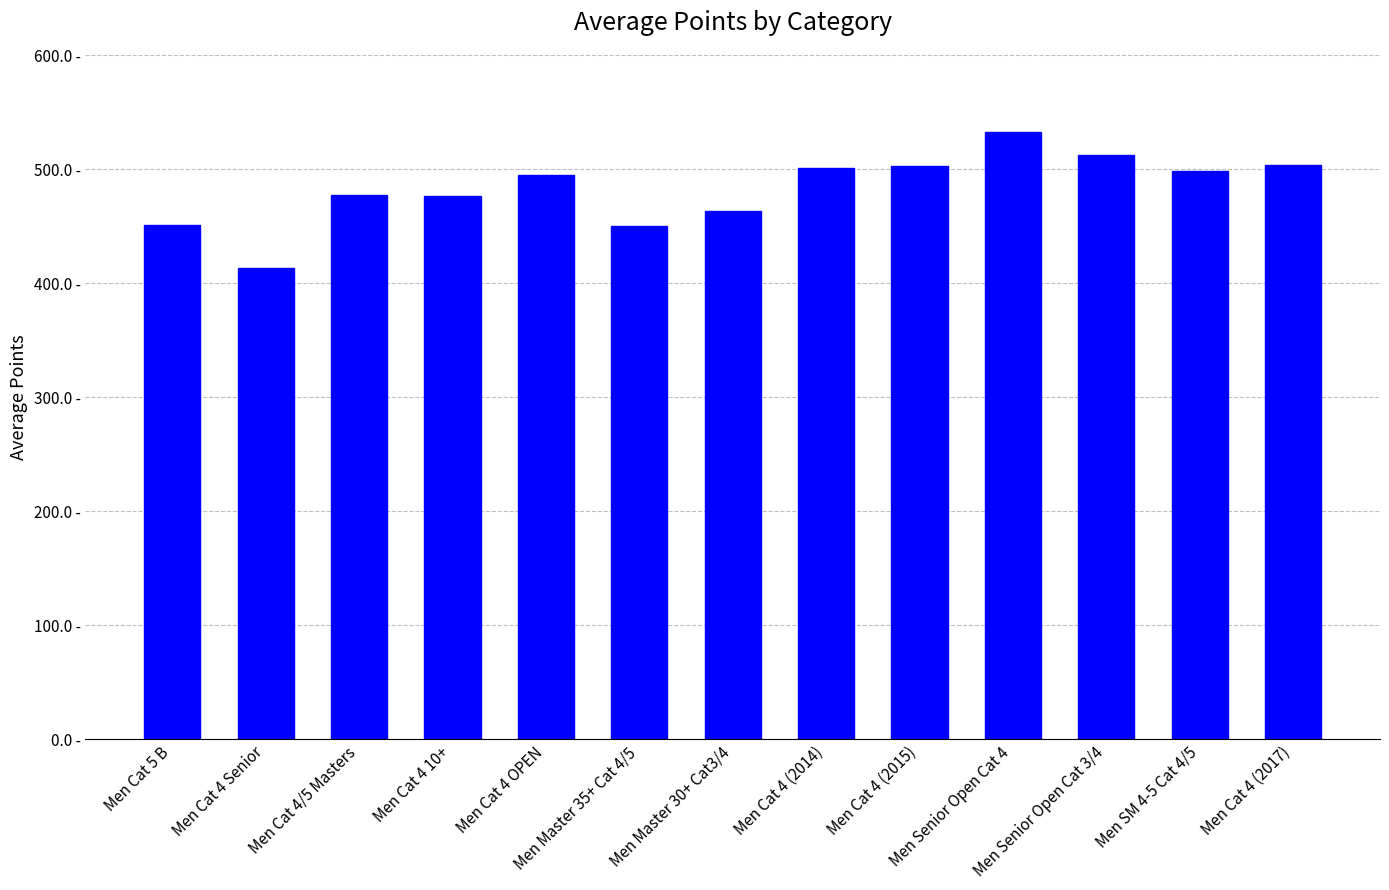

What is the change in value from Men Senior Open Cat 4 to Men Cat 4 (2017)?

-29.1